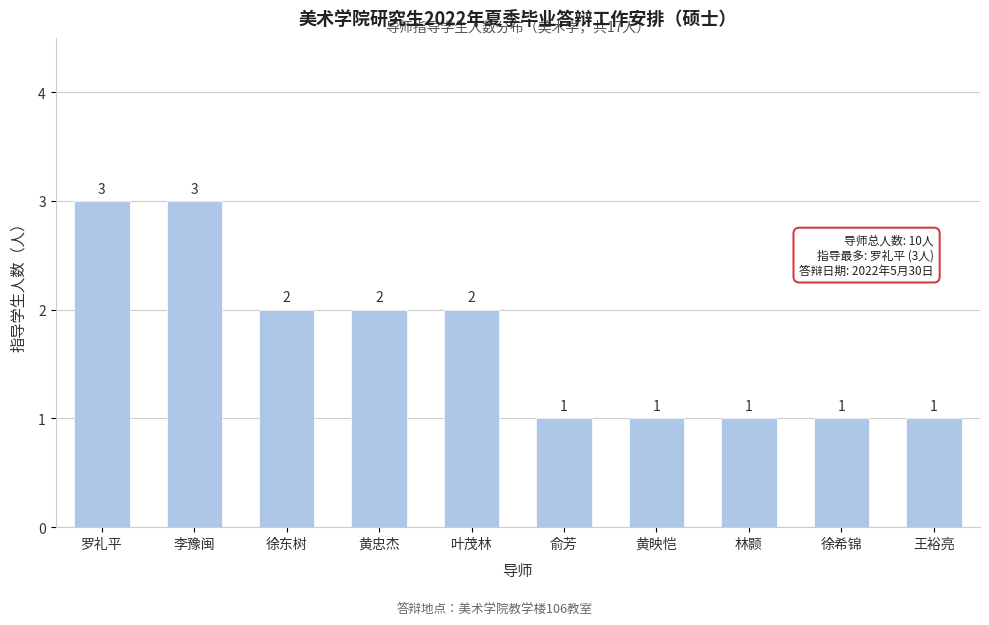

Reading right to left, list all the values displayed in this chart.

1	1	1	1	1	2	2	2	3	3